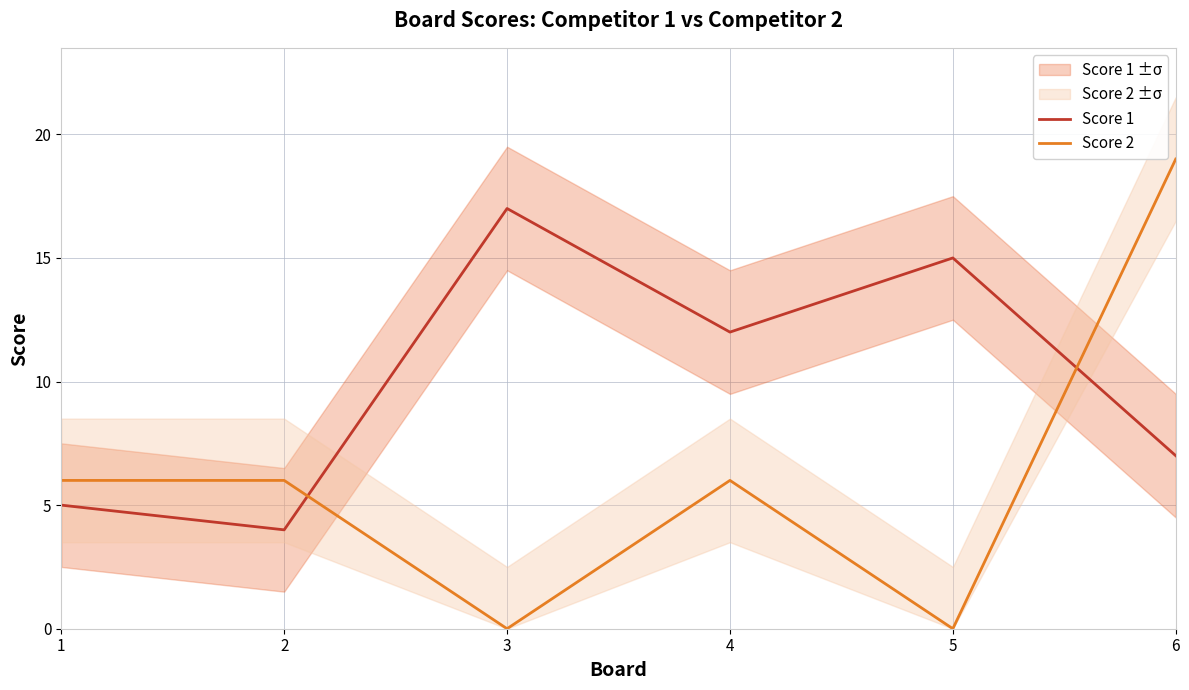

What is the sum of the Score 1 values at 2 and 5?

19